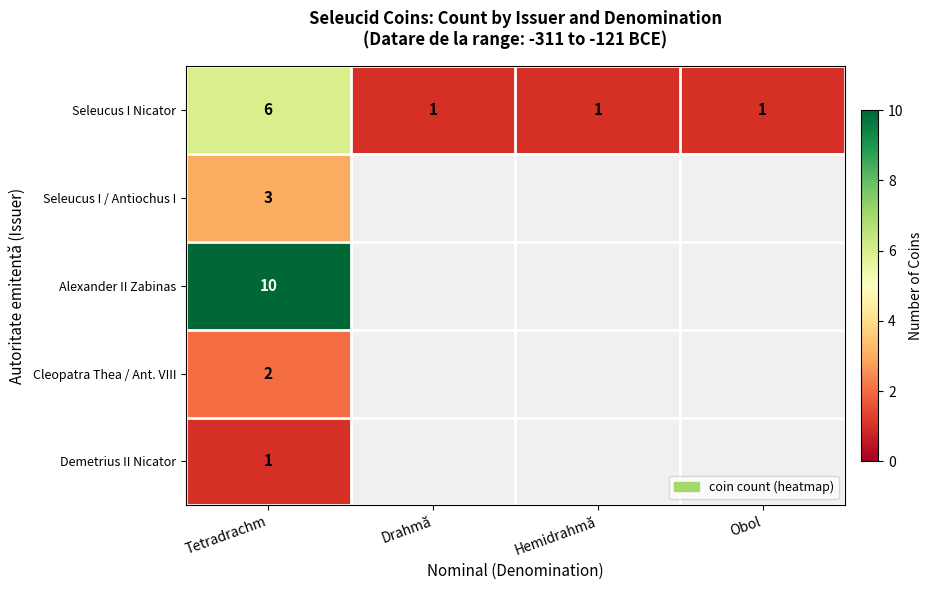

What is the highest value of the Seleucus I Nicator series?

6